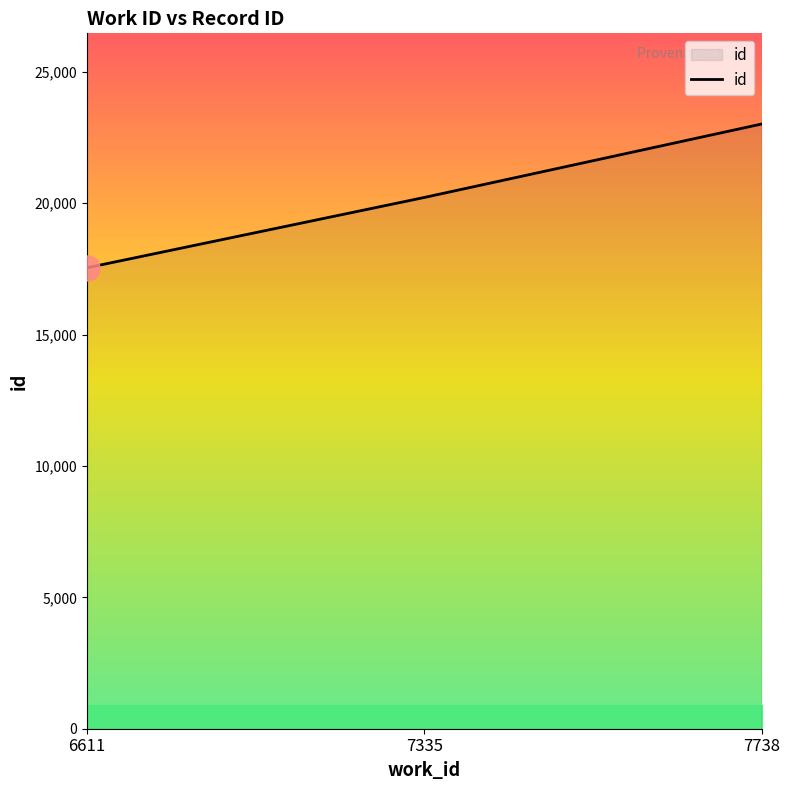

Reading left to right, list all the values displayed in this chart.

6611=17541	7335=20217	7738=23012